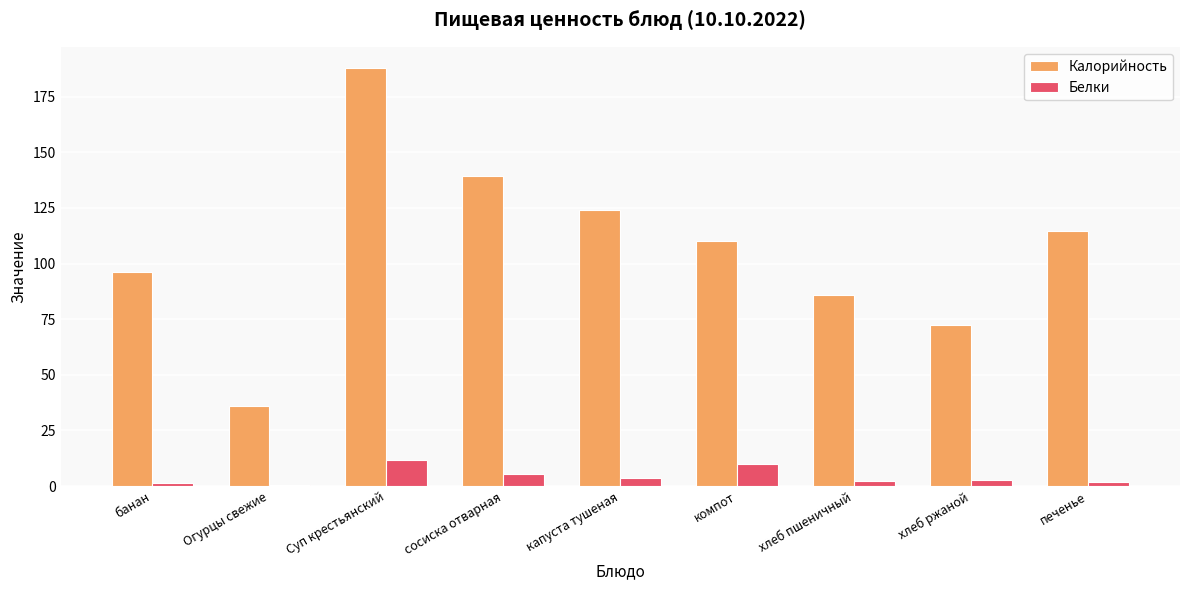

Count the number of data series in this chart.

2